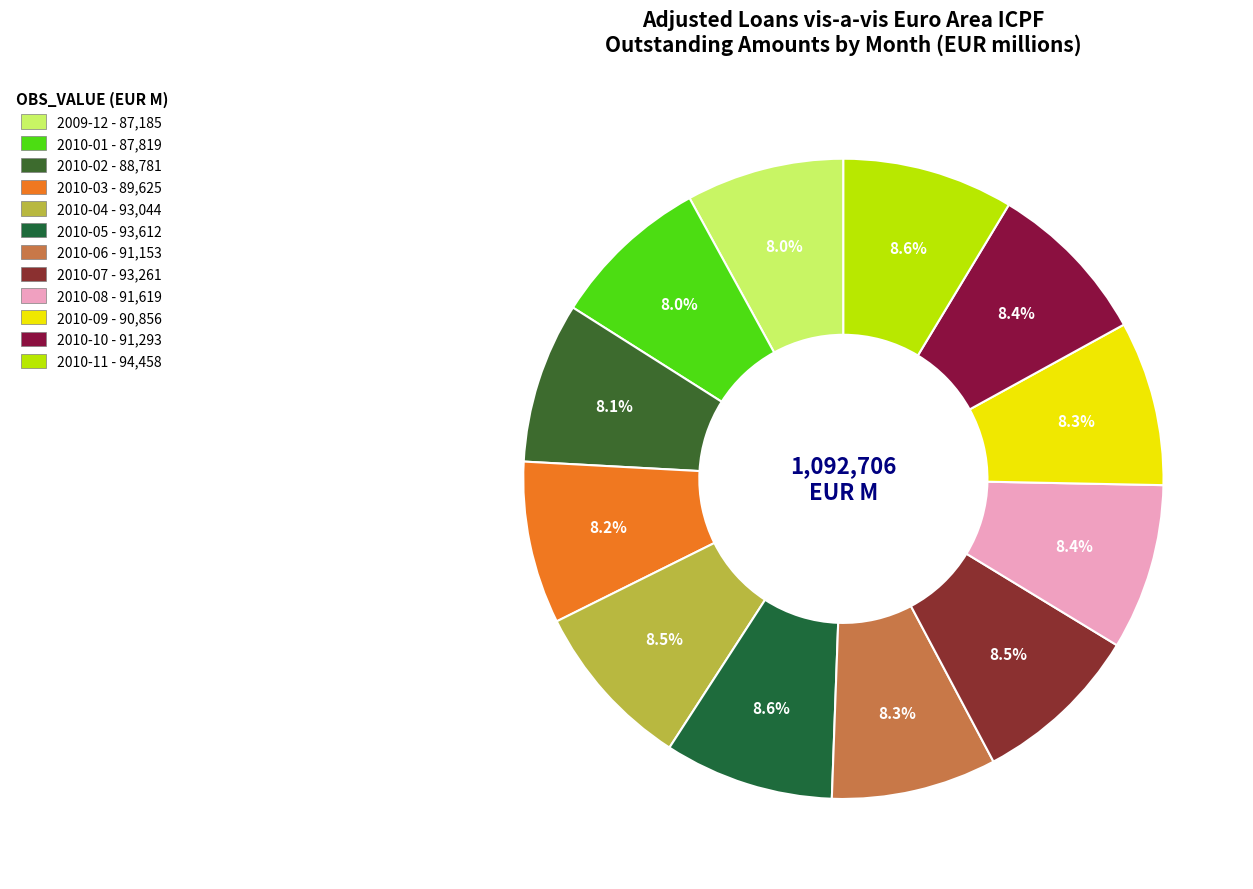

The 2009-12 slice represents 8% of the pie. True or false?

True